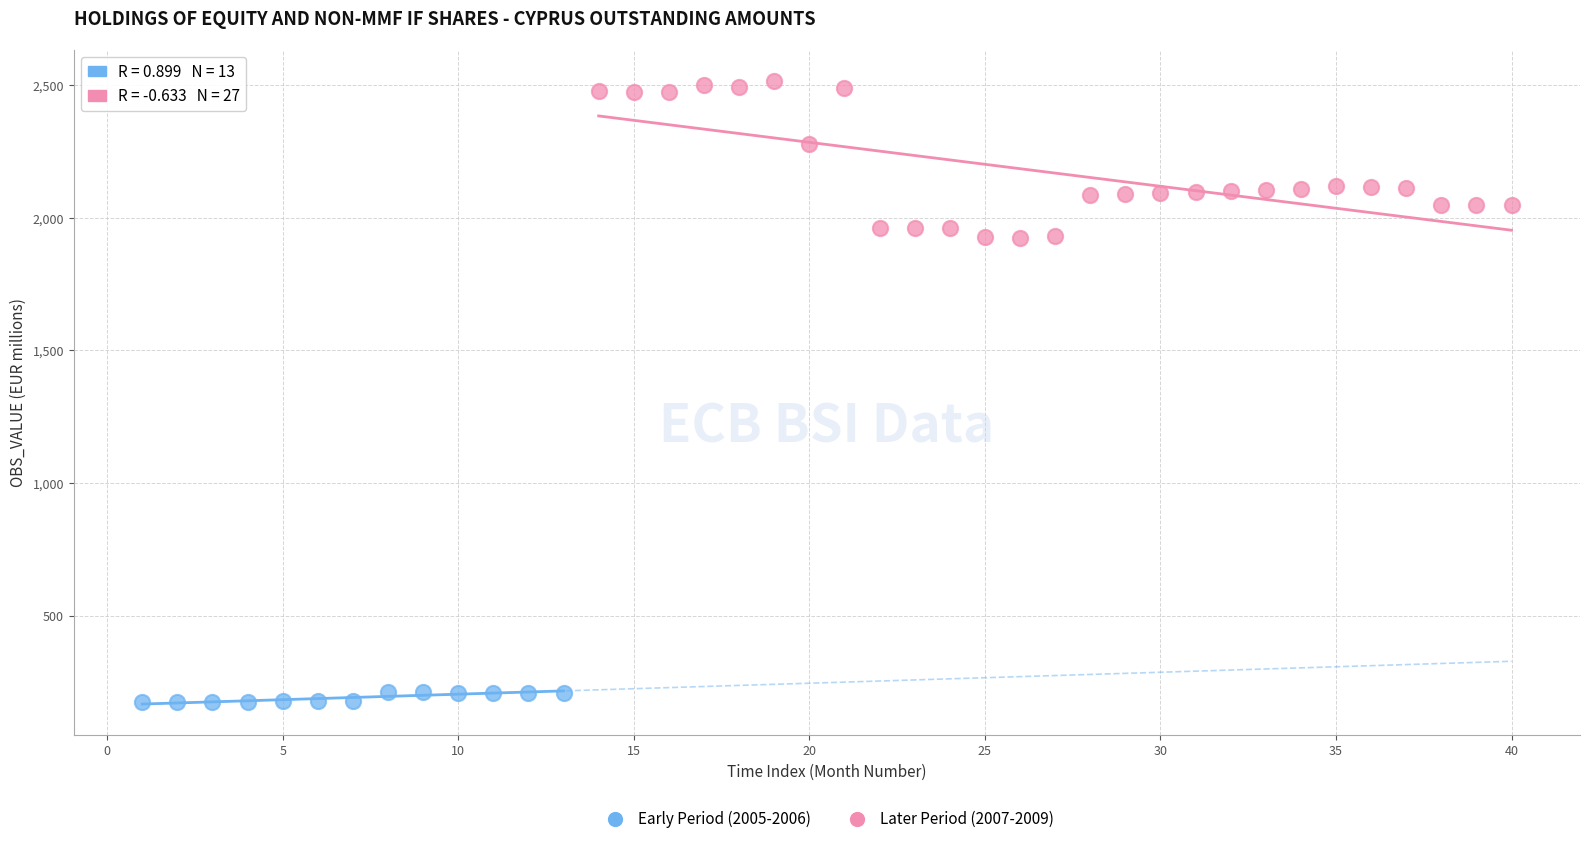

Which series contains the lowest Y value?

Early Period (2005-2006)